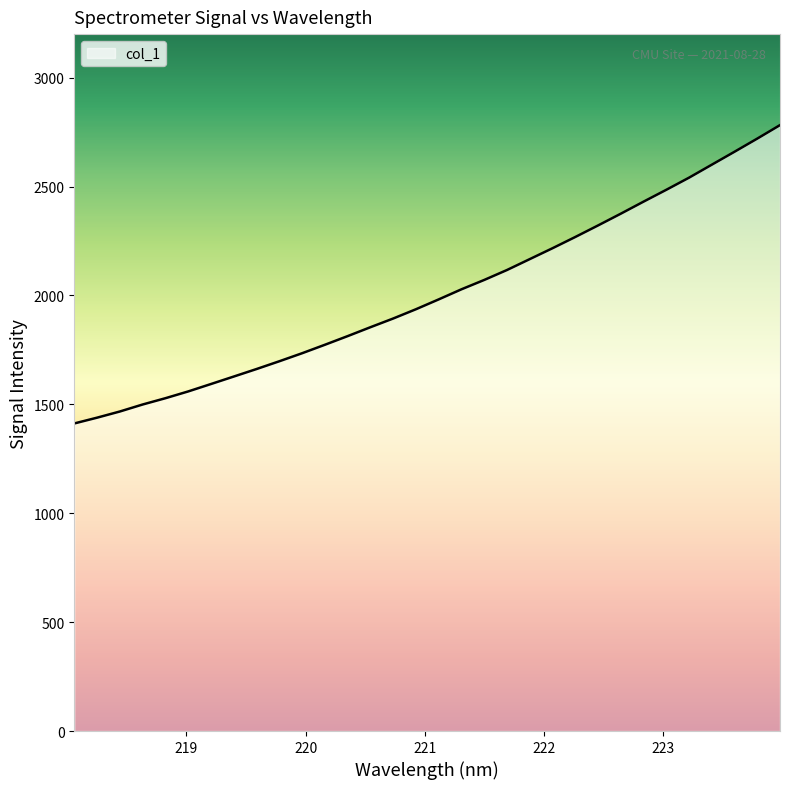

What is the greatest value displayed?

2782.1